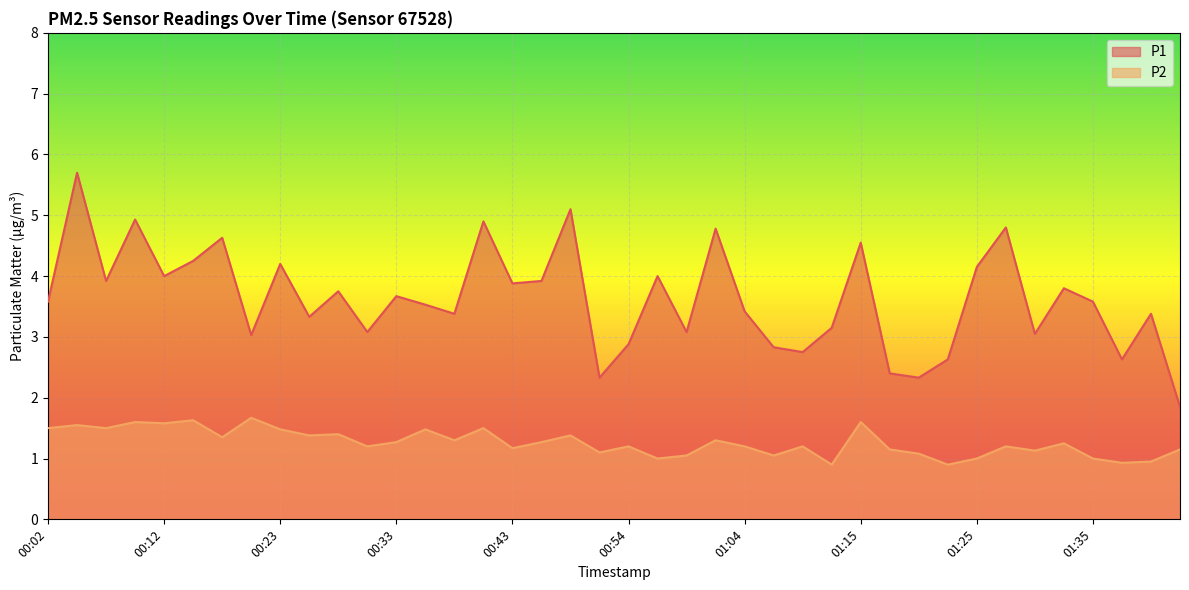

How many values in the P2 series are below 1?

4